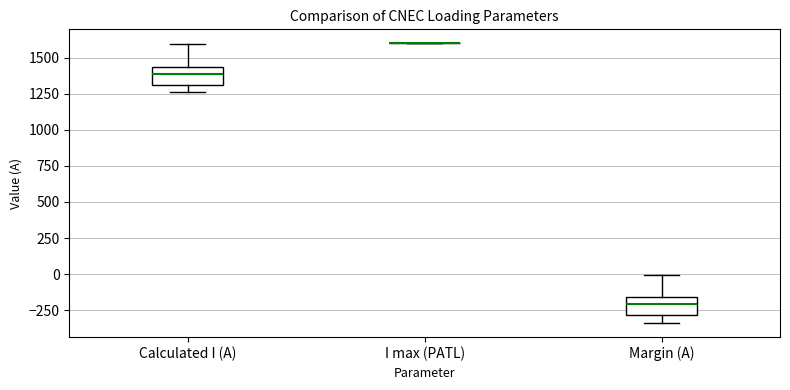

Reading left to right, transcribe this box plot: for each box, give where its median line is, the range the box spans, and where its two whiskers end, as read against the y-axis. The values are not printed on the chart, so give them approximately, as read against the axis.

Calculated I (A): median 1400, box 1300 to 1450, whiskers 1250 to 1600
I max (PATL): box collapsed to a line at 1600, whiskers 1600 to 1600
Margin (A): median -200, box -300 to -150, whiskers -350 to 0